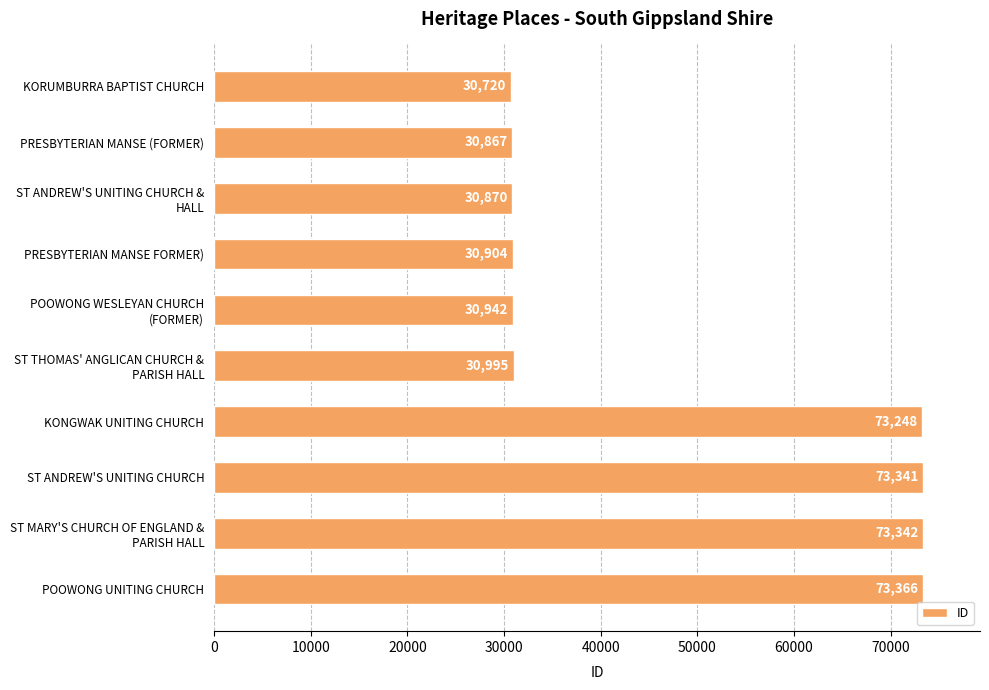

Is it true that the value at PRESBYTERIAN MANSE (FORMER) is 42304?

False